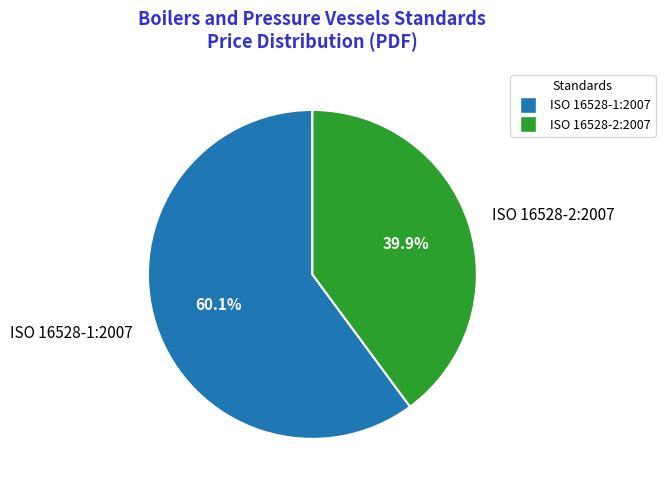

To the nearest percent, what is the difference between the largest and smallest slice percentages?

20%